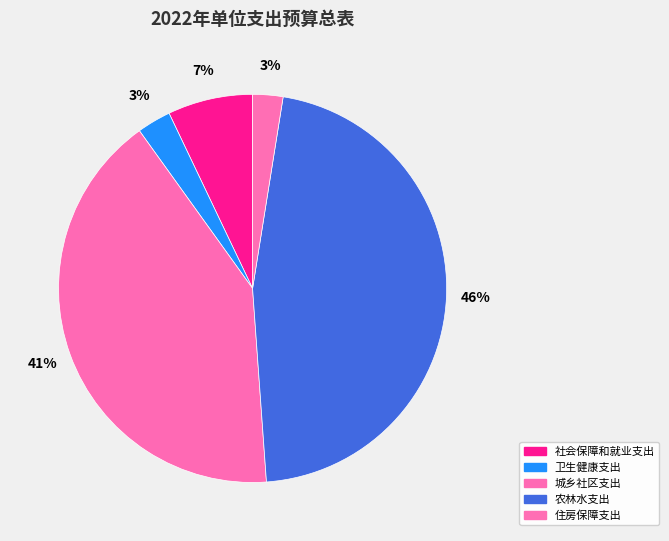

Which category has the smallest portion of the pie?

住房保障支出